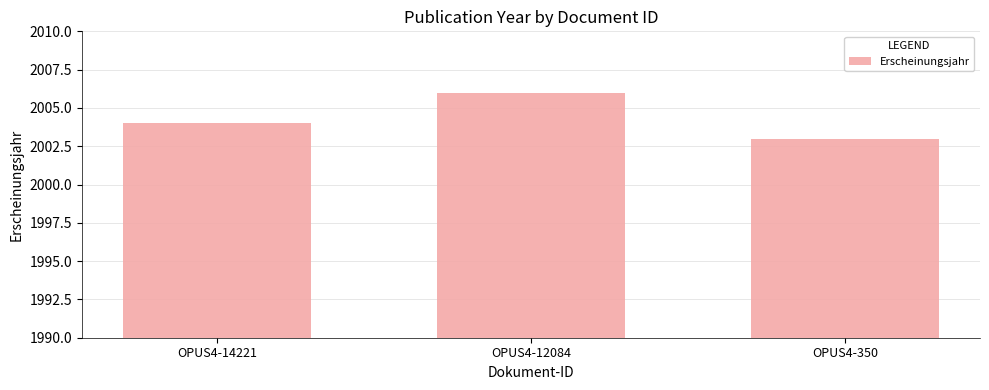

The chart shows a value of 2004 at OPUS4-14221. True or false?

True